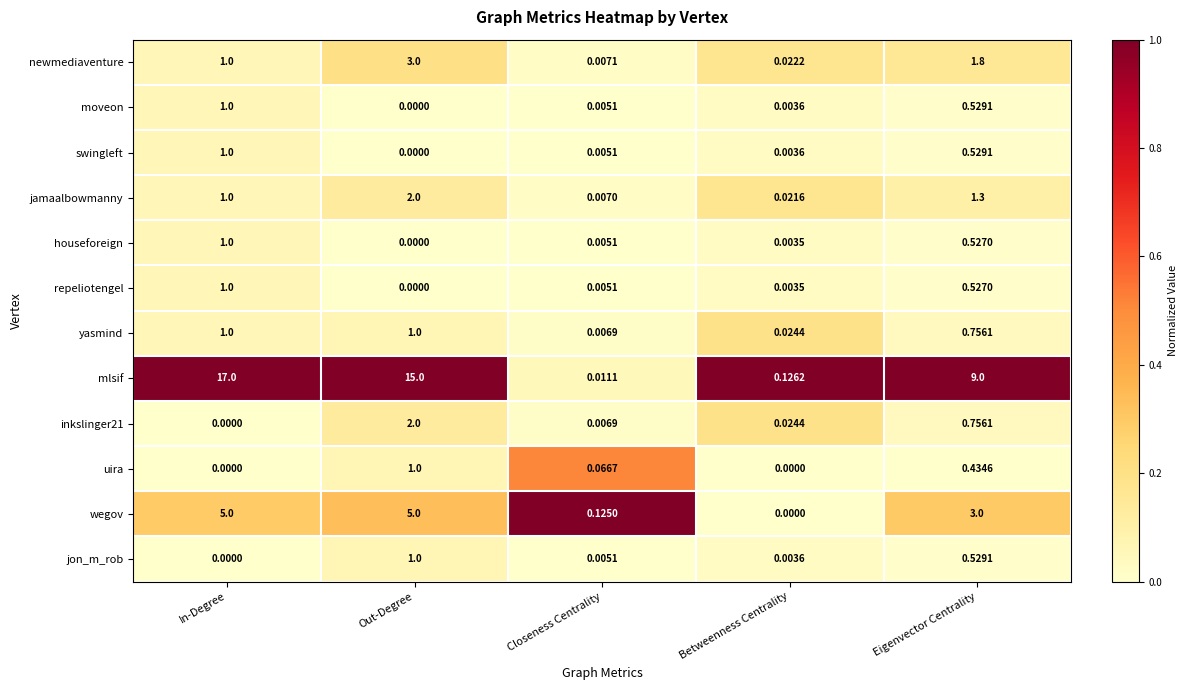

At how many categories does at least one series exceed 0?

5